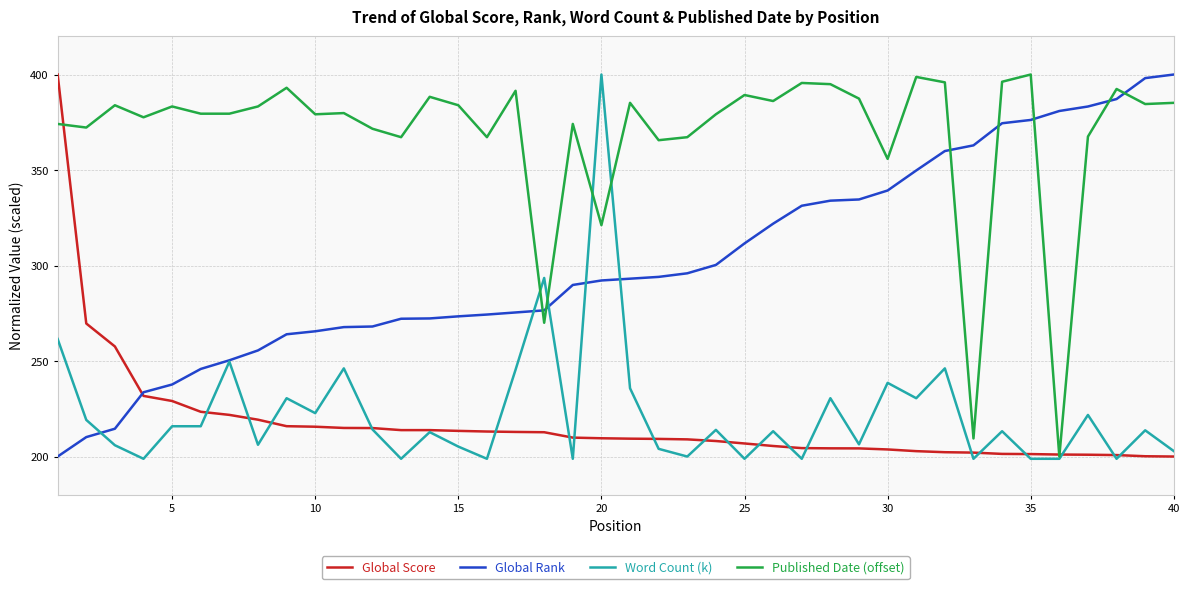

Which series has the largest total across all categories?

Published Date (offset)